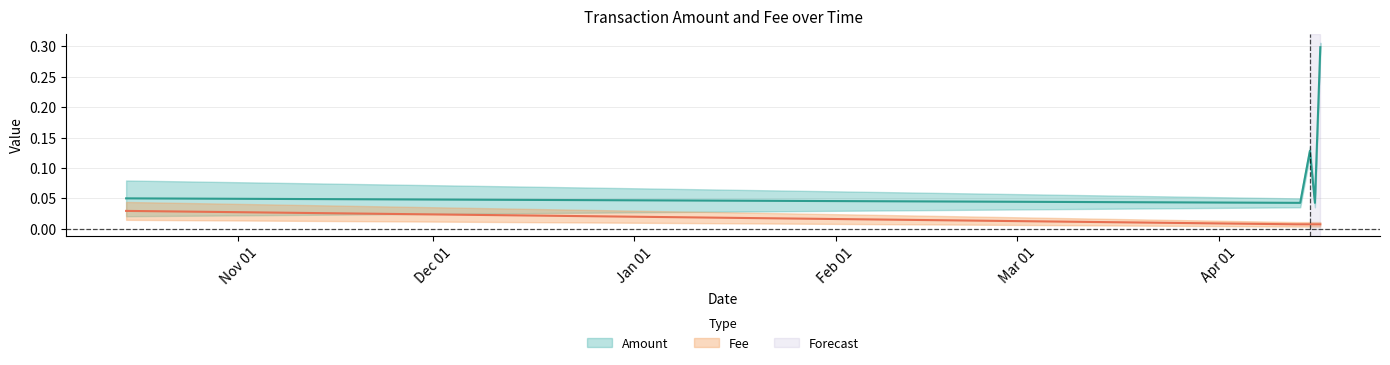

At how many categories does at least one series exceed 0?

6